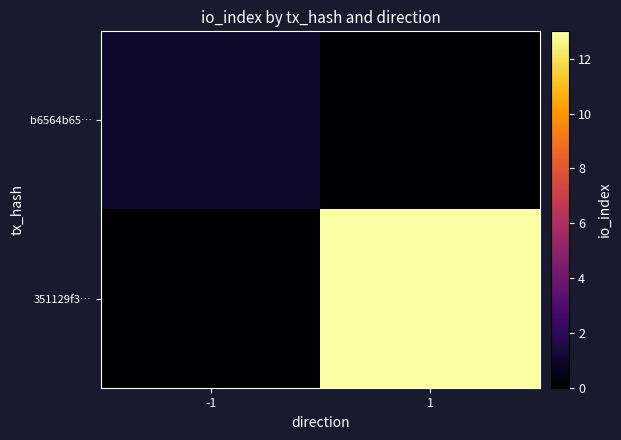

Reading left to right, transcribe all the data shown in this chart.

b6564b65…: -1=1	1=0
351129f3…: -1=0	1=13